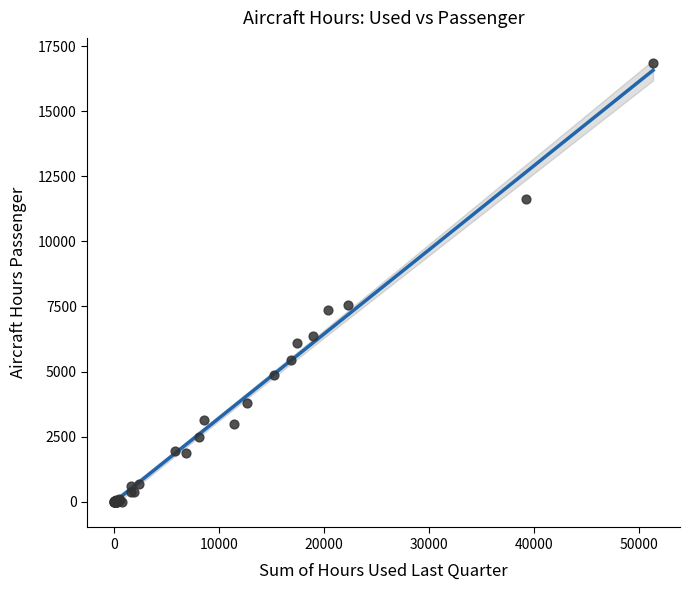

What Y value in the scatter plot is closest to 8427?

7571.5